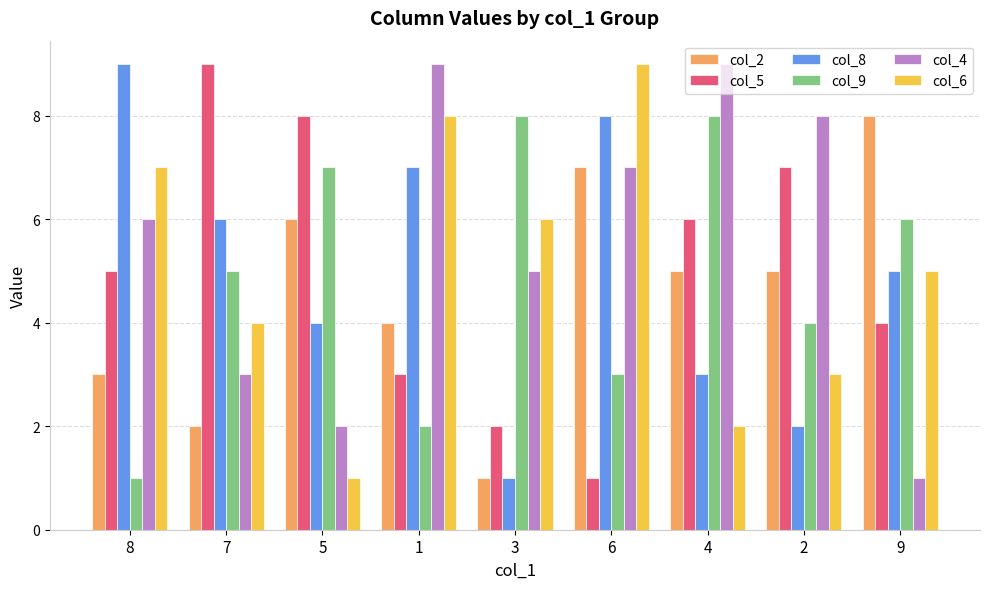

At which label is col_4 closest to 5?

3